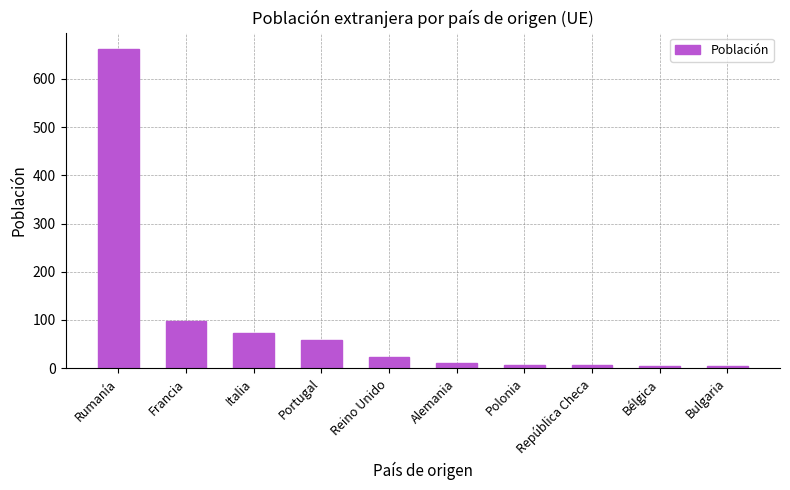

The value at Italia is 72. True or false?

True